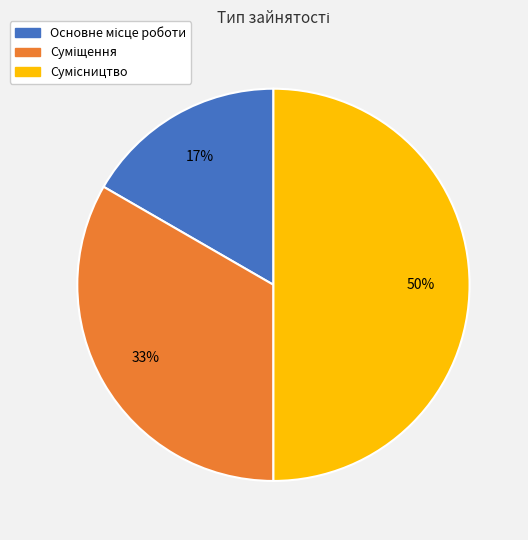

To the nearest percent, what is the difference between the largest and smallest slice percentages?

33%